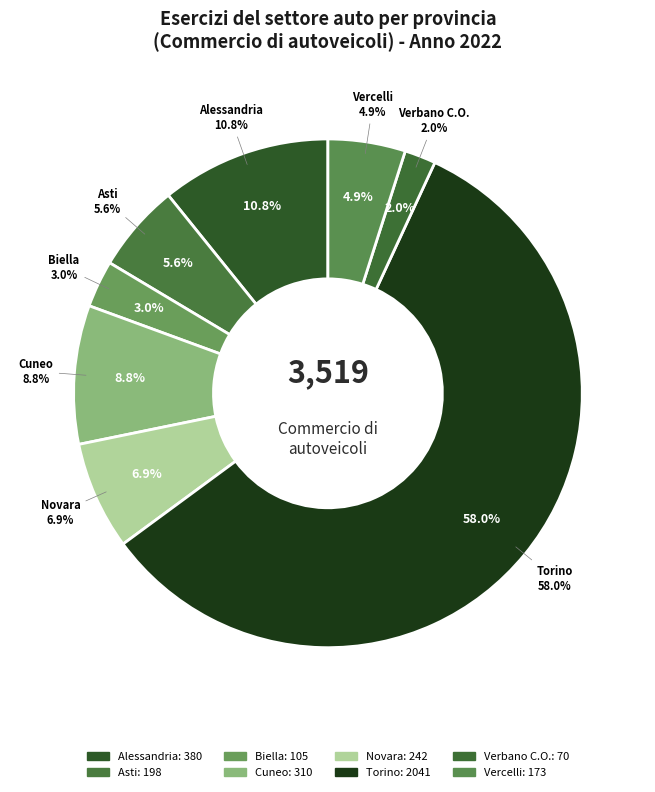

Count the number of slices in the pie.

8